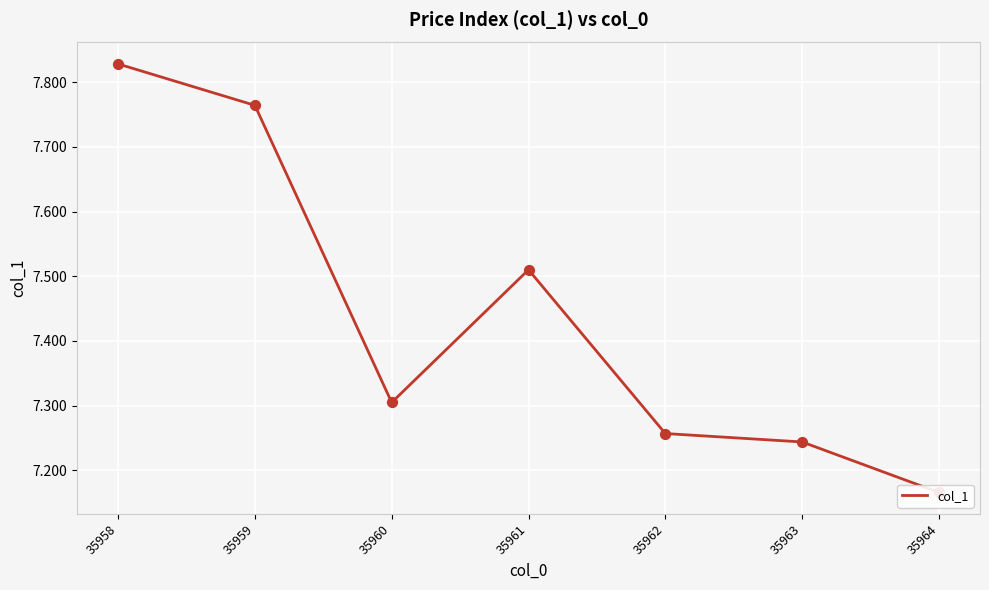

Approximately how many times larger is the value at 35960 compared to 35962?

1.0